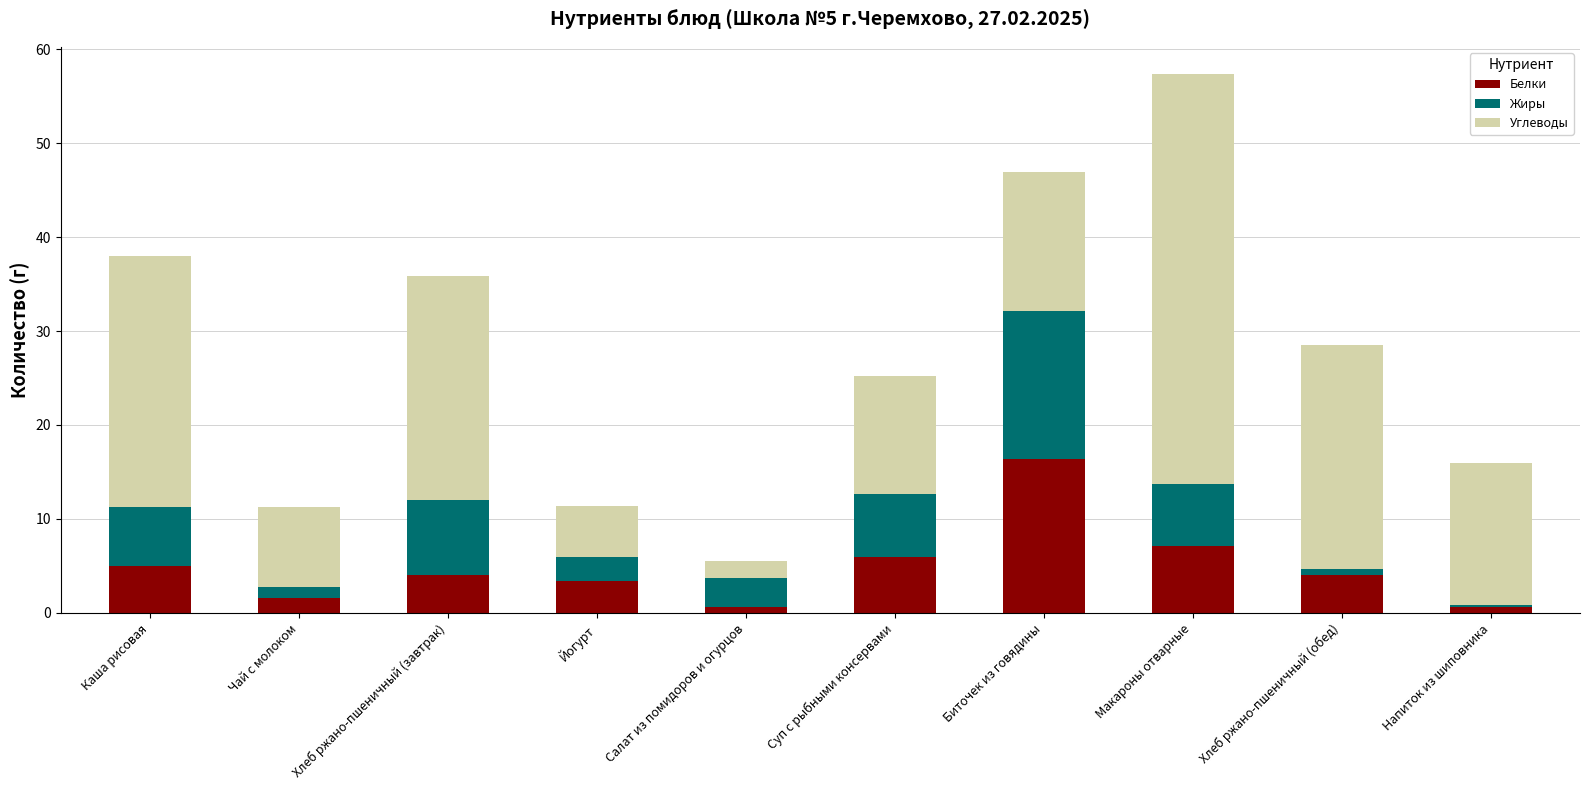

Which category has the highest value in the Белки series?

Биточек из говядины